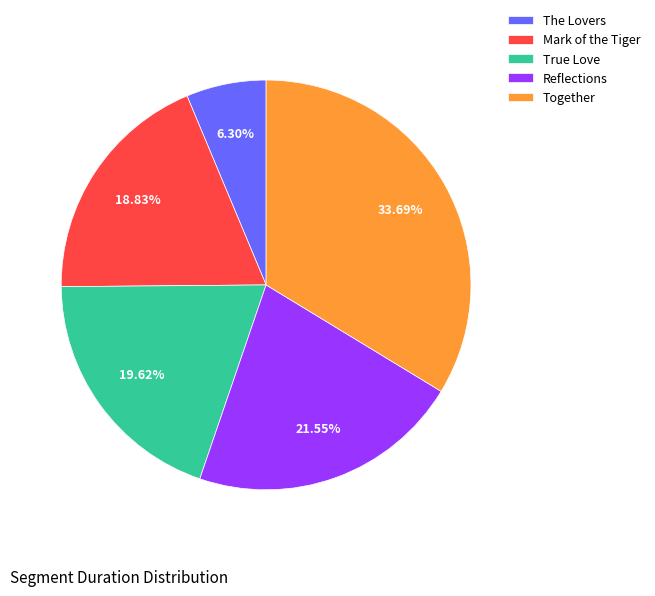

How many segments does this pie chart have?

5